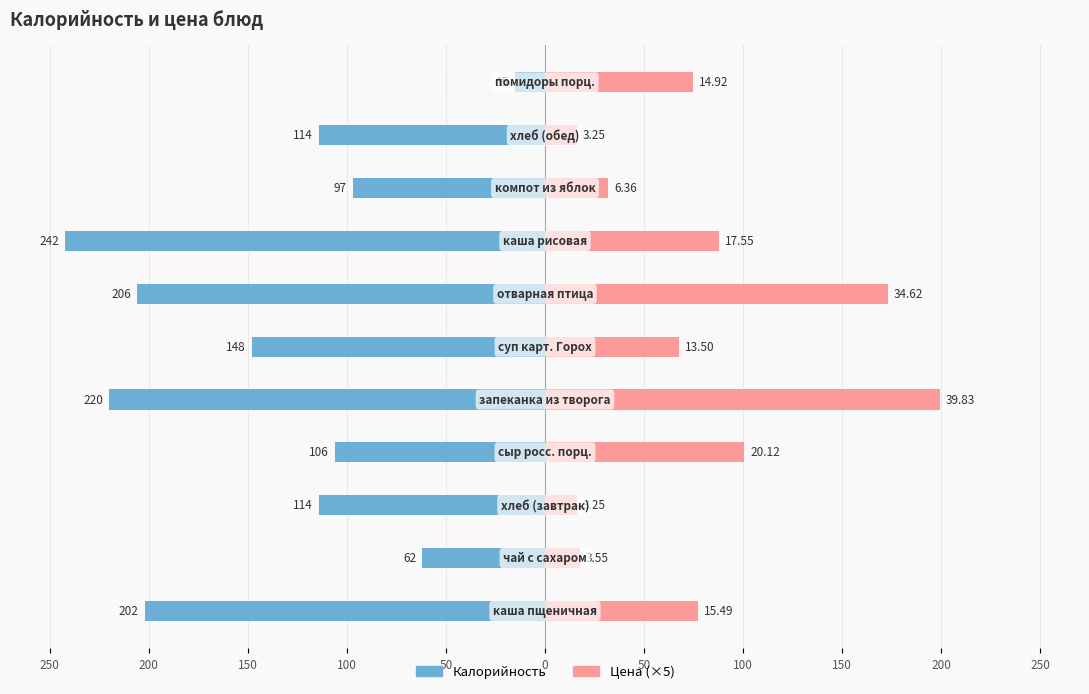

What are all the series names shown in the legend?

Калорийность, Цена (×5)